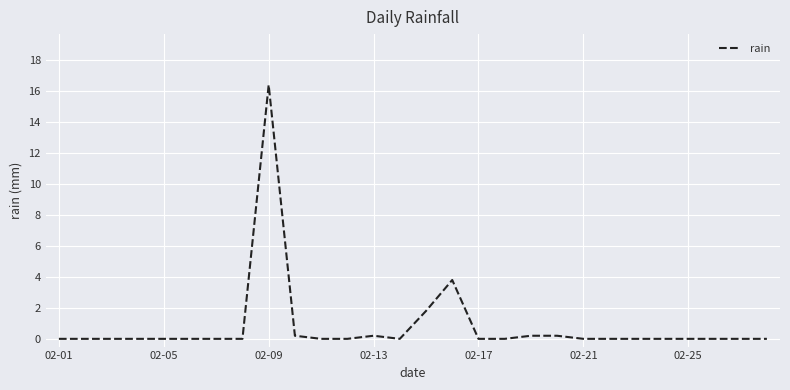

What is the difference between the maximum and minimum values?

16.4